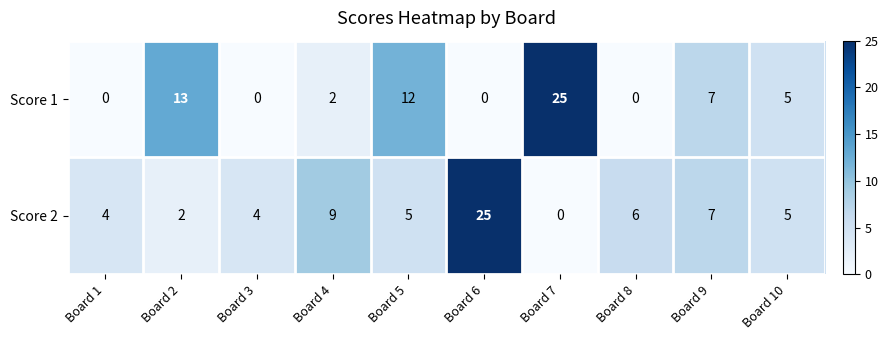

At how many categories does at least one series exceed 24?

2